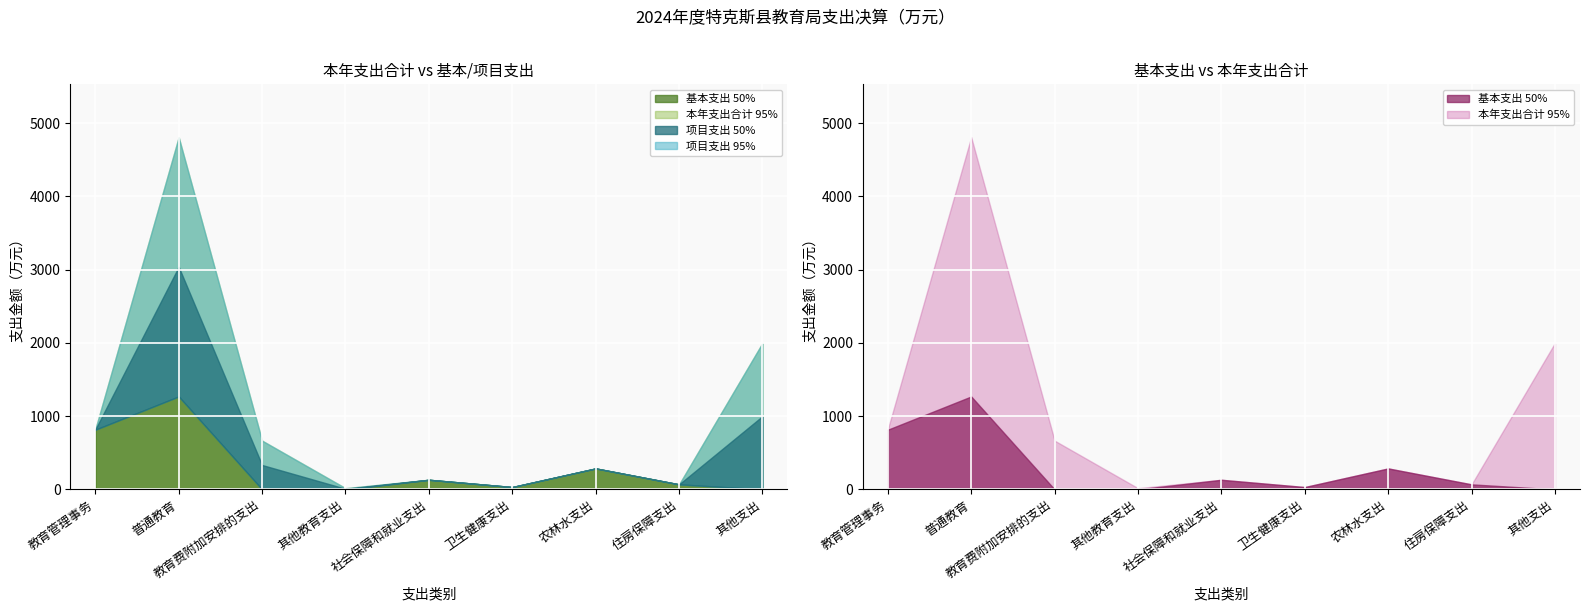

What position from the right is 卫生健康支出?

4